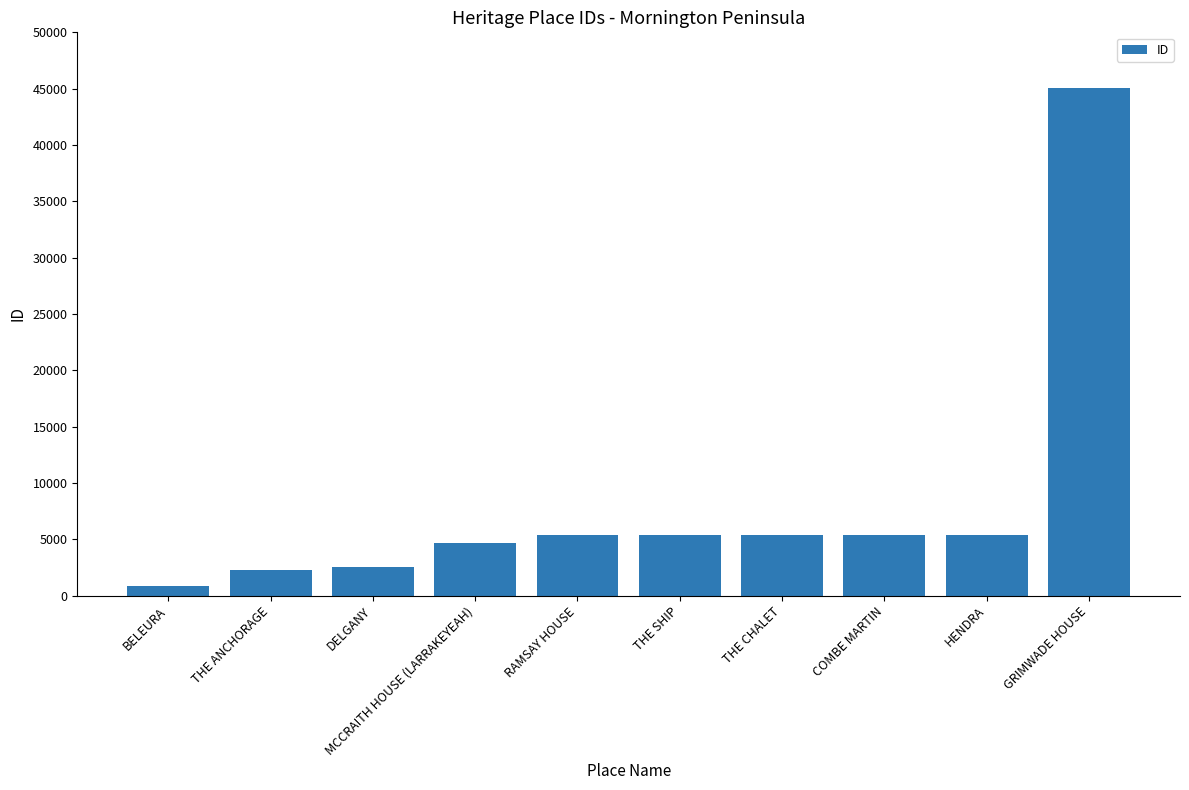

What is the sum of all values?

82061